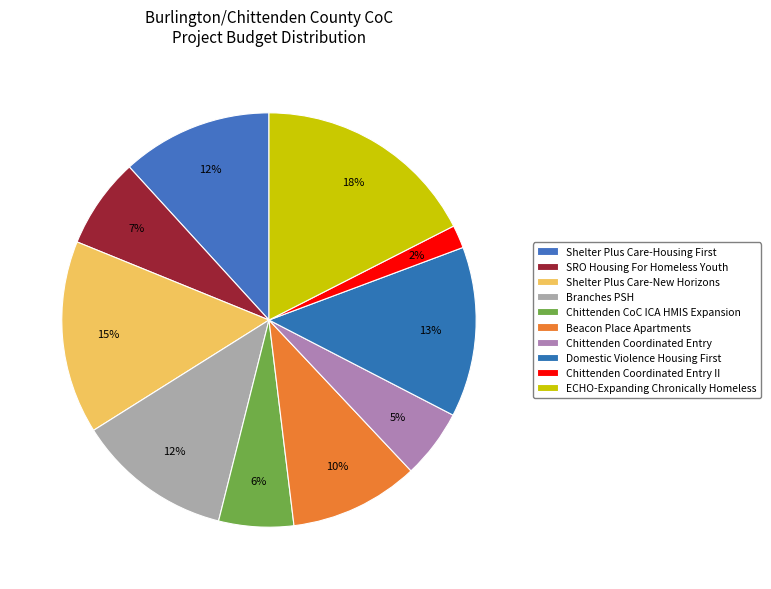

Is it true that Beacon Place Apartments is 10% of the pie?

True